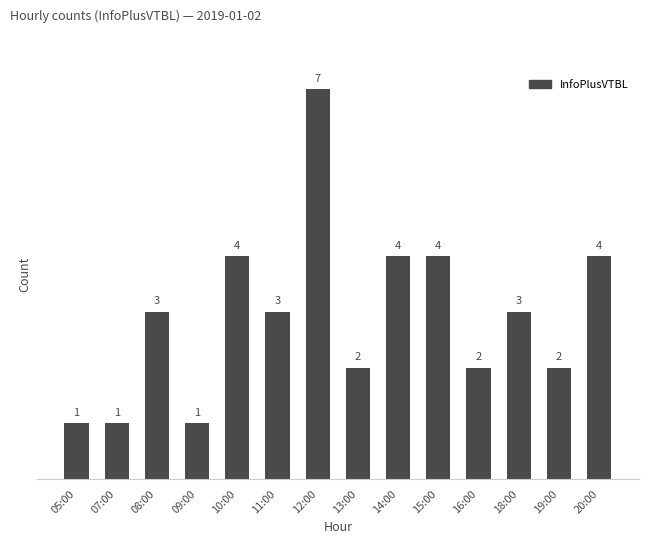

How many data points are less than 3?

6